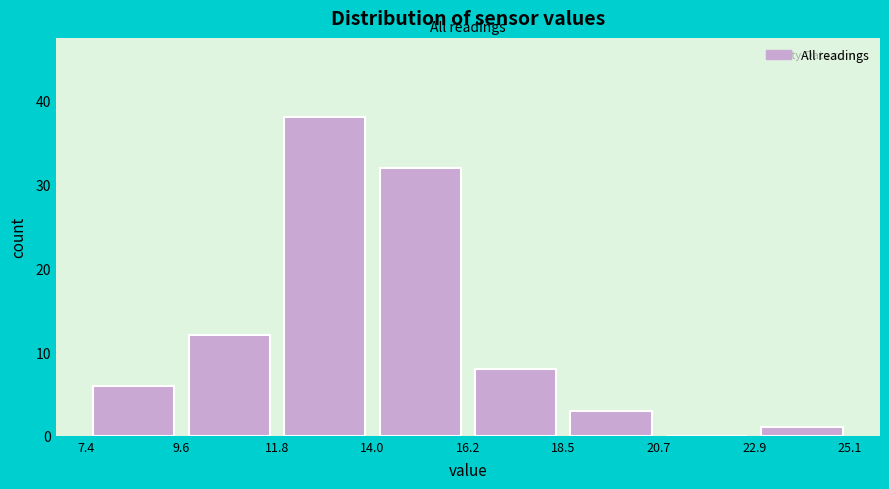

How tall is the bar that spans 18.5 to 20.7 on the x-axis? The values are not printed on the chart, so give them approximately, as read against the axis.

3